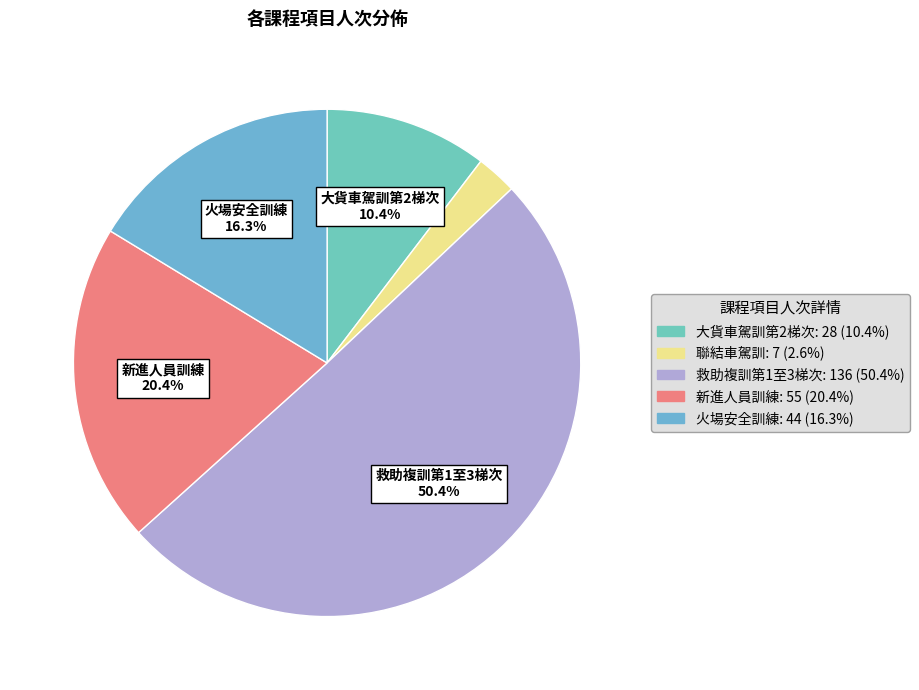

To the nearest percent, what is the combined percentage of 大貨車駕訓第2梯次 and 火場安全訓練?

27%